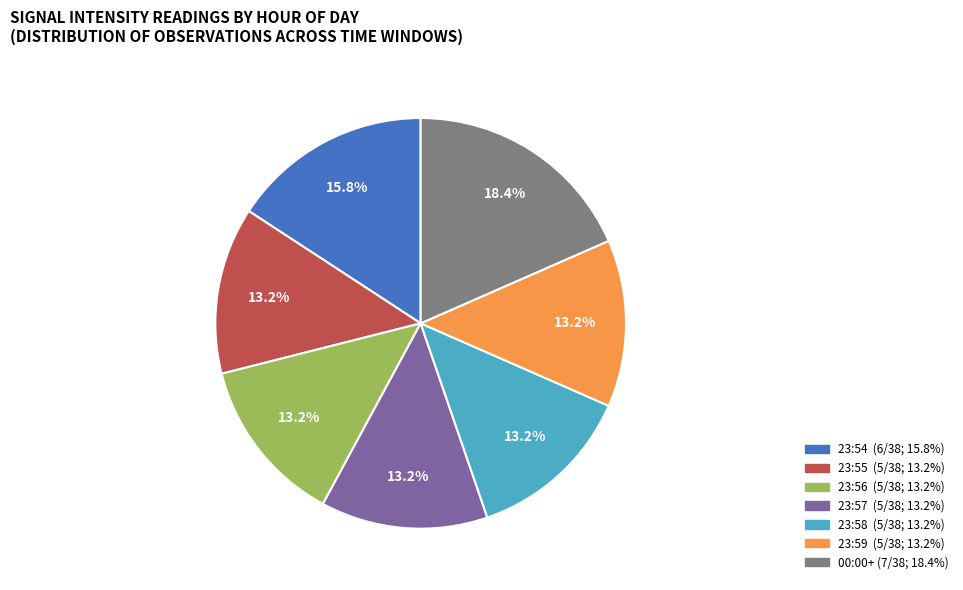

To the nearest percent, what is the average slice percentage?

14%